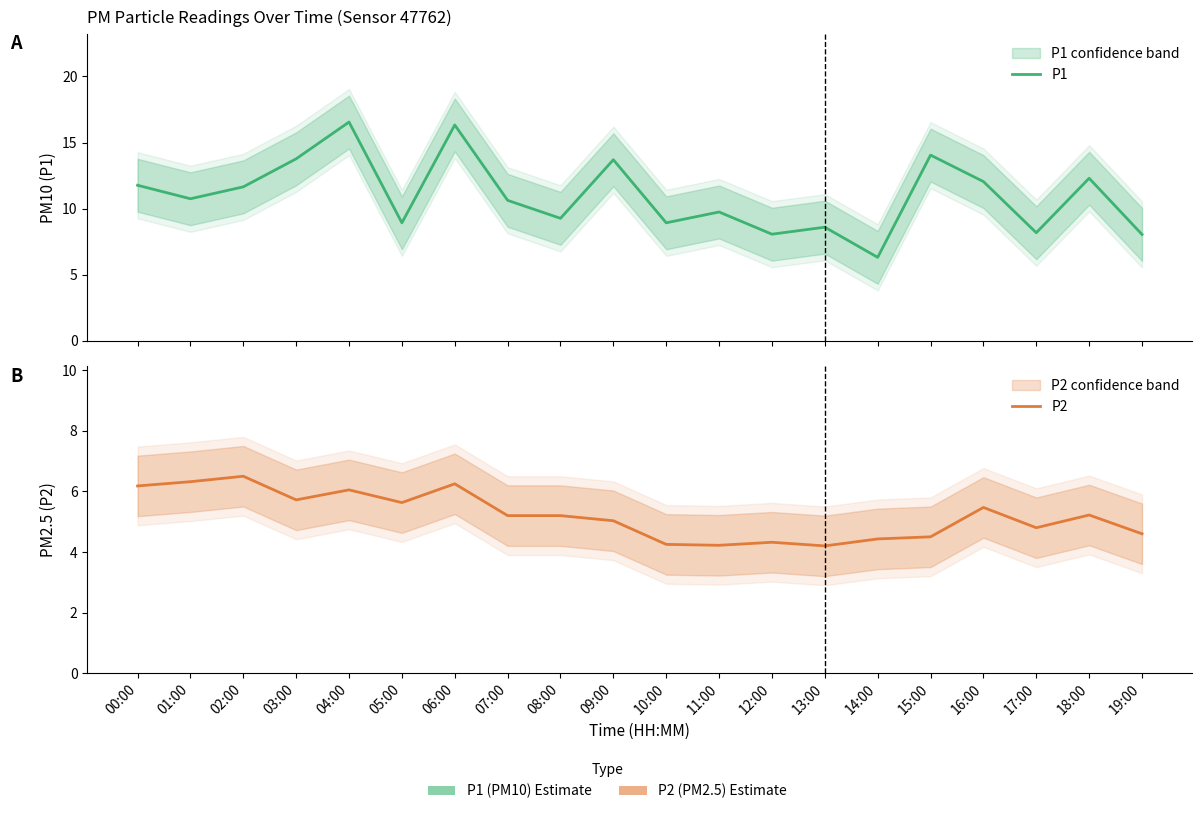

What is the label of the 3rd point from the right?

17:00